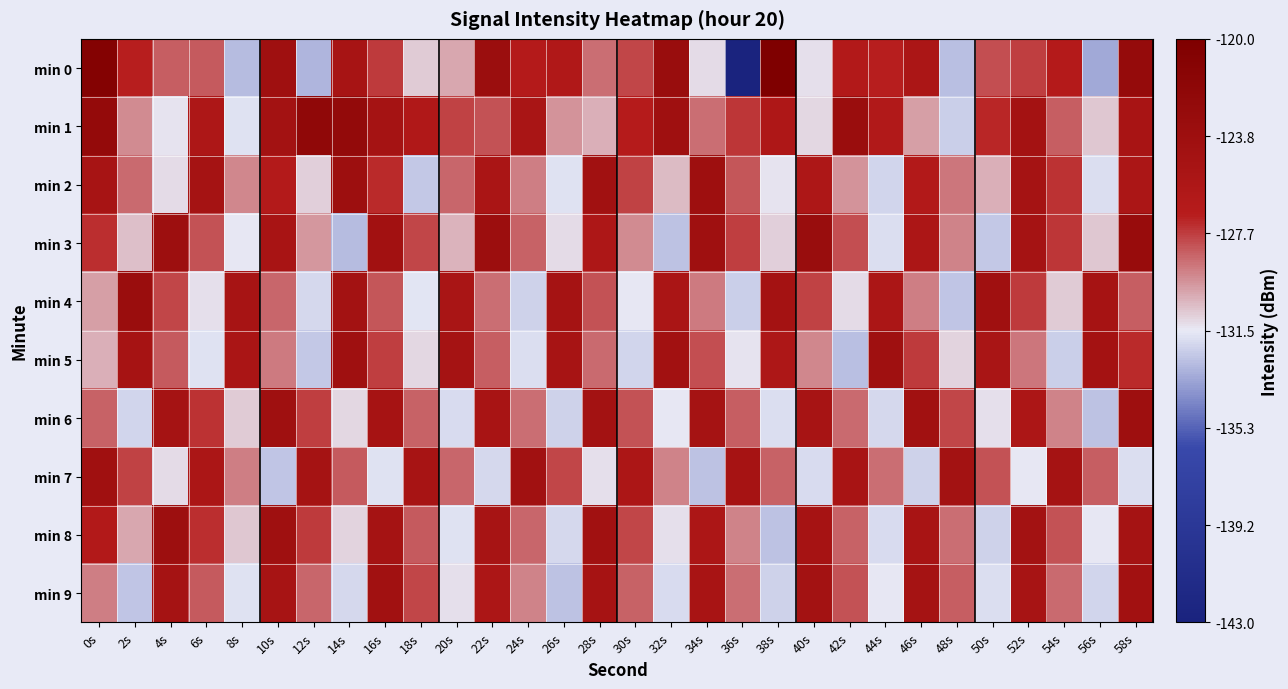

Rank the series by their maximum value, from lowest to highest.

min 9, min 7, min 5, min 6, min 2, min 8, min 4, min 3, min 1, min 0